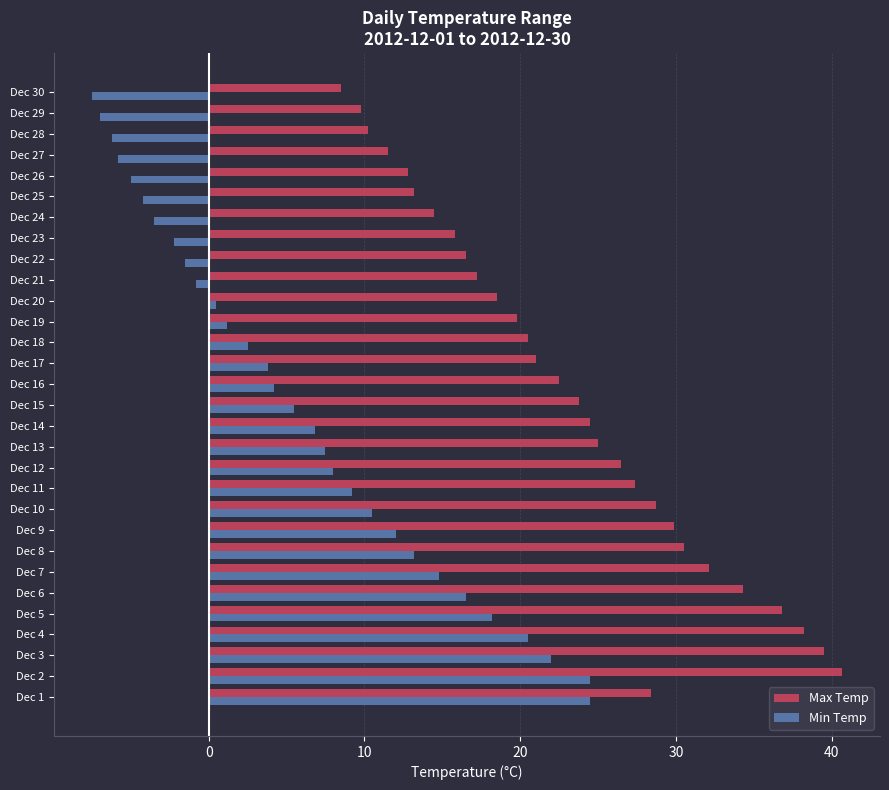

What is the spread (max minus min) of values at Dec 4?

17.7